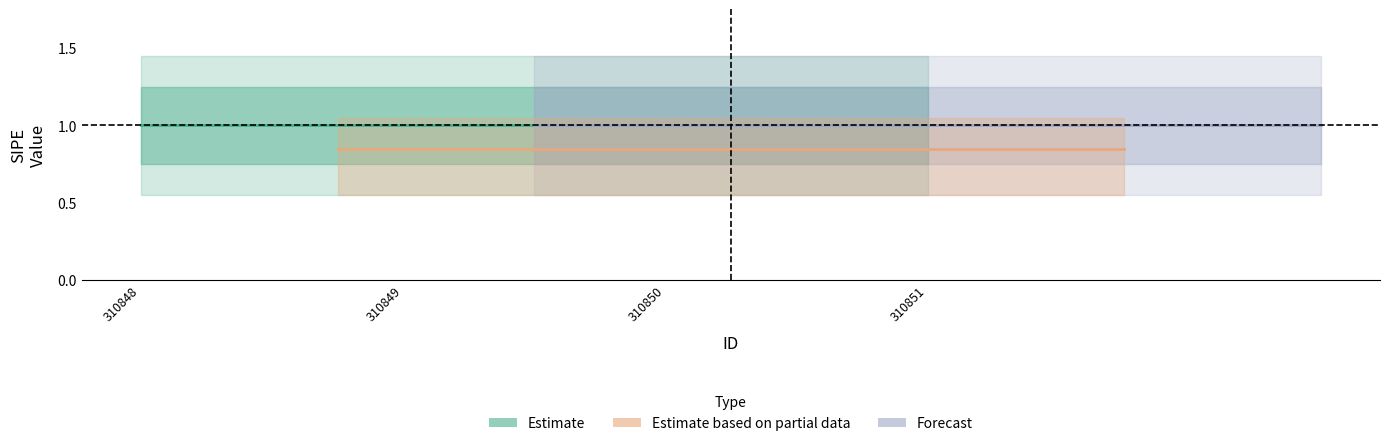

Which series has the largest range (max minus min)?

Estimate